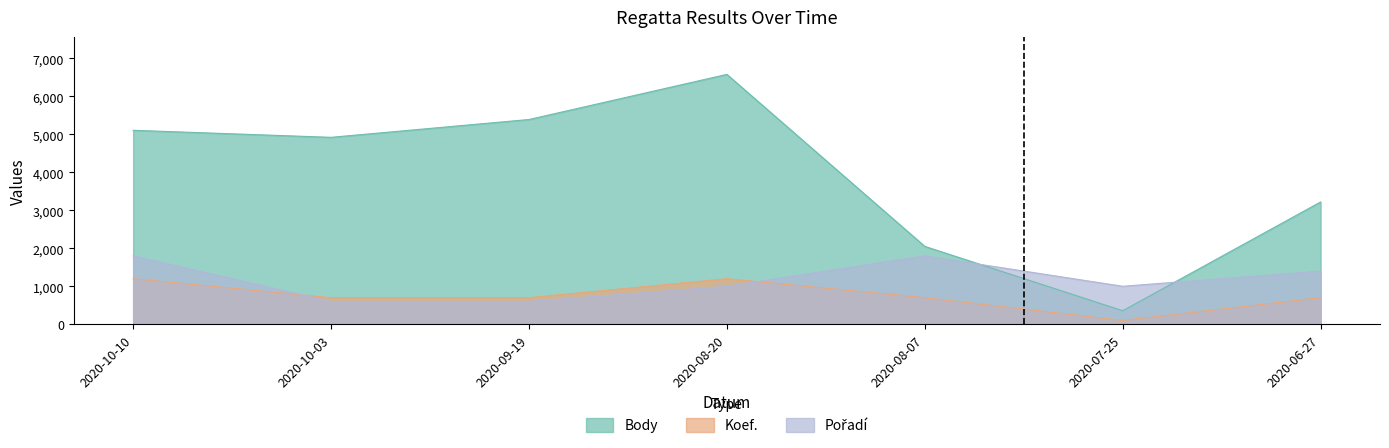

Which category has the lowest value in the Koef. series?

2020-07-25